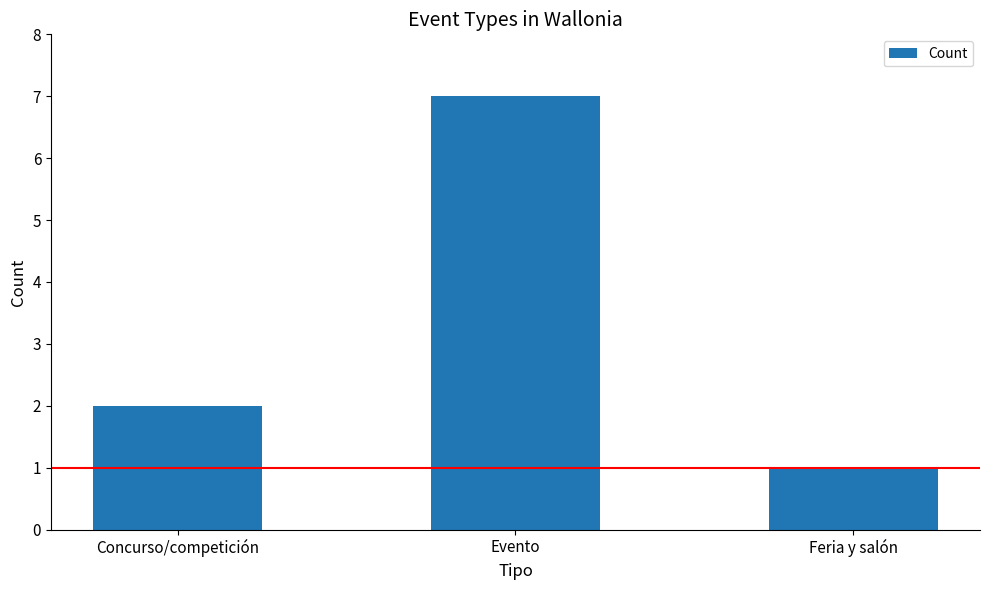

At which category does the chart reach its peak across all series?

Evento